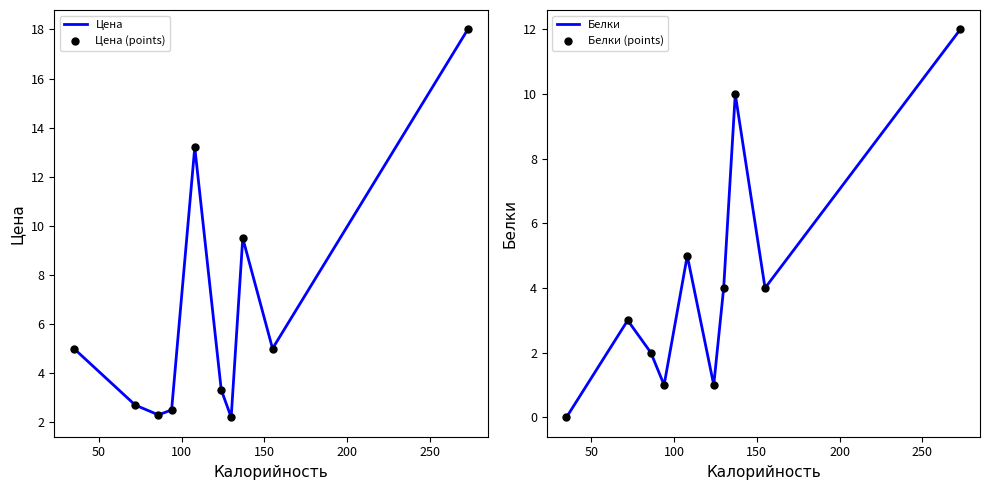

At how many categories does at least one series exceed 6?

5